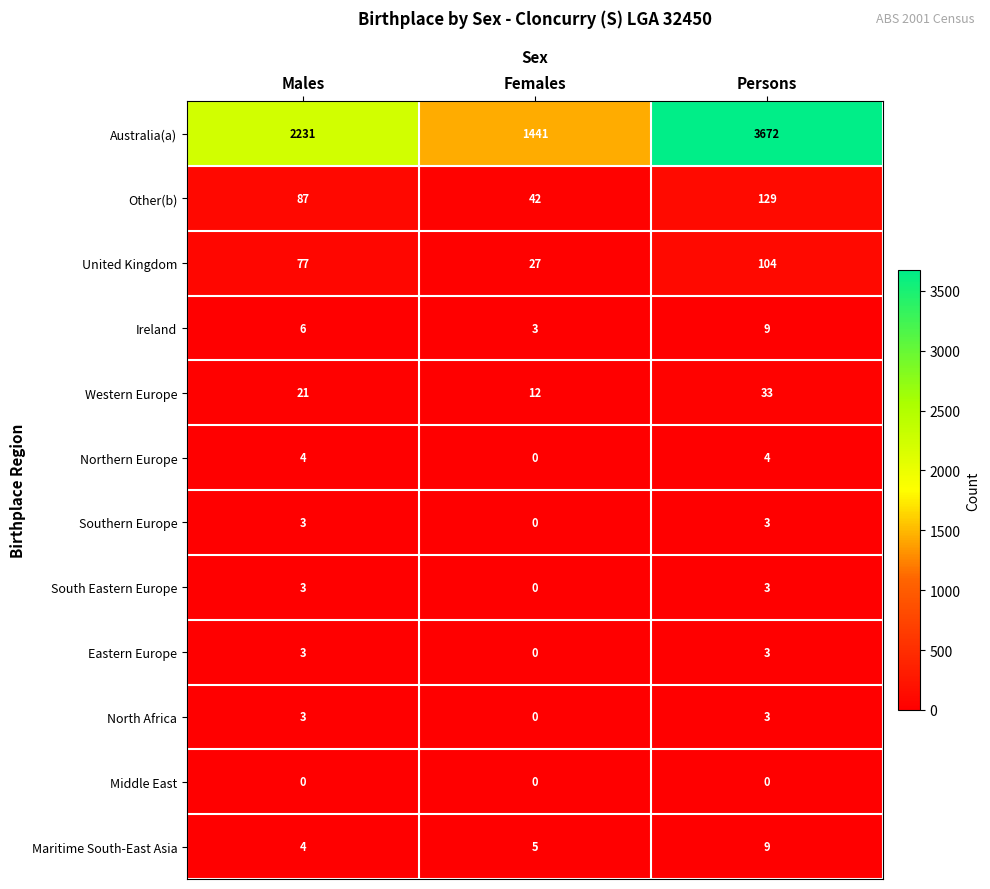

What is the greatest value displayed?

3672